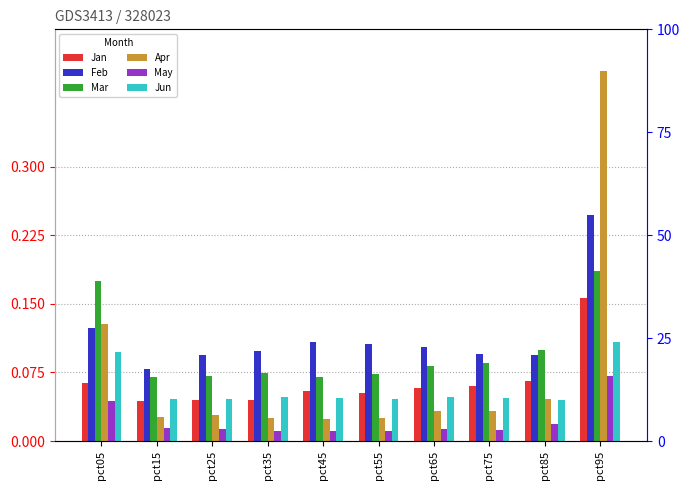

List the series in order of their peak value, lowest first.

May, Jun, Jan, Mar, Feb, Apr